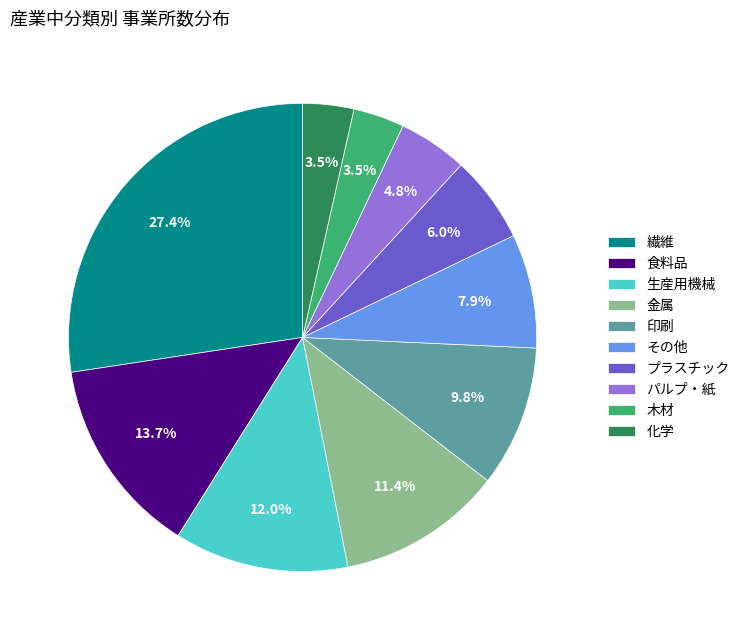

Count the number of slices in the pie.

10